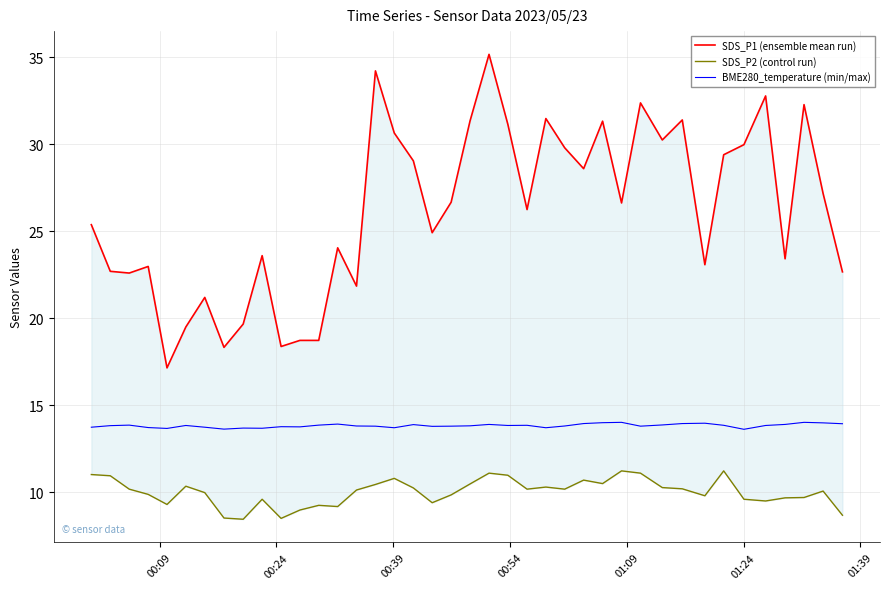

True or false: BME280_temperature (min/max) and SDS_P2 (control run) cross at least once.

False